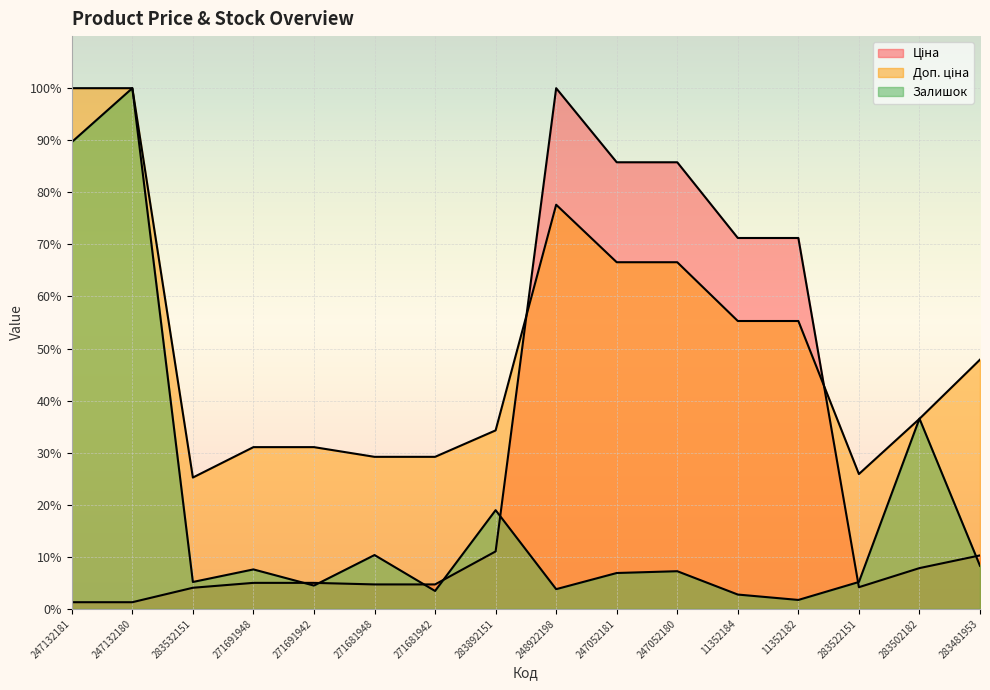

Is the value of Залишок at 271681942 greater than the value of Доп. ціна at 247052181?

No